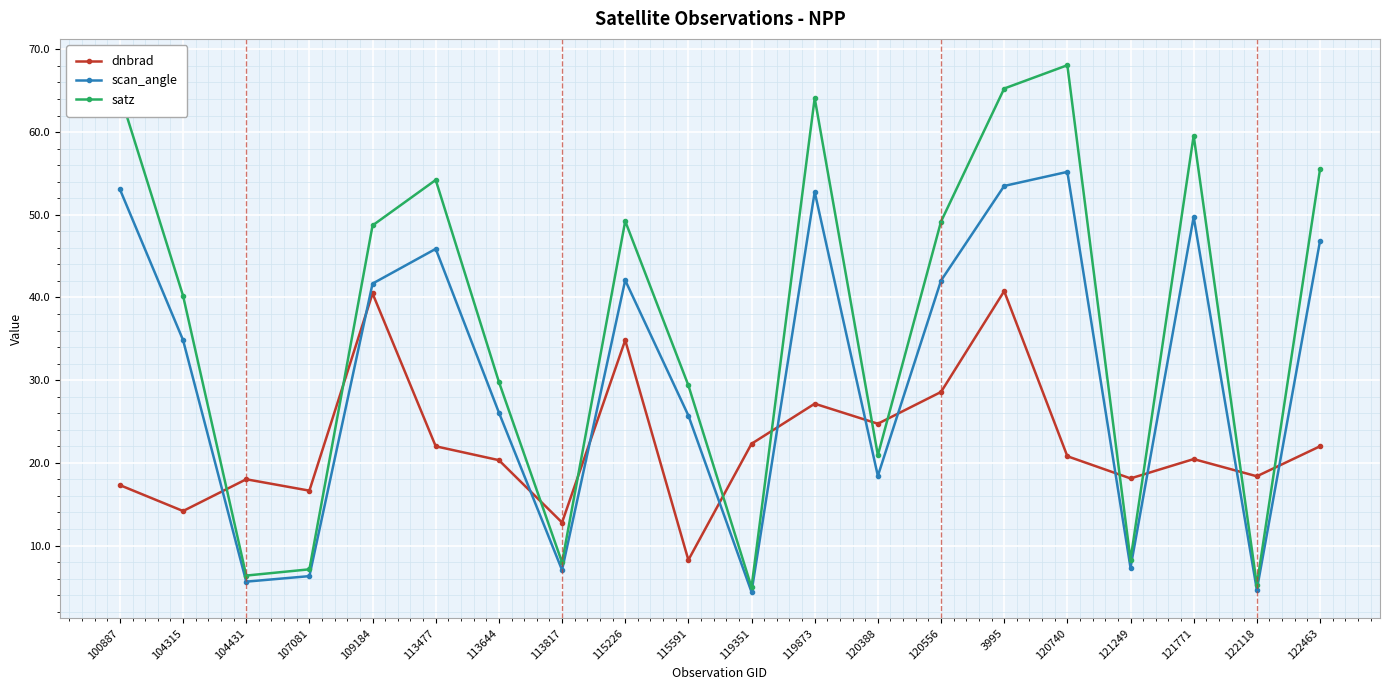

What are all the series names shown in the legend?

dnbrad, scan_angle, satz